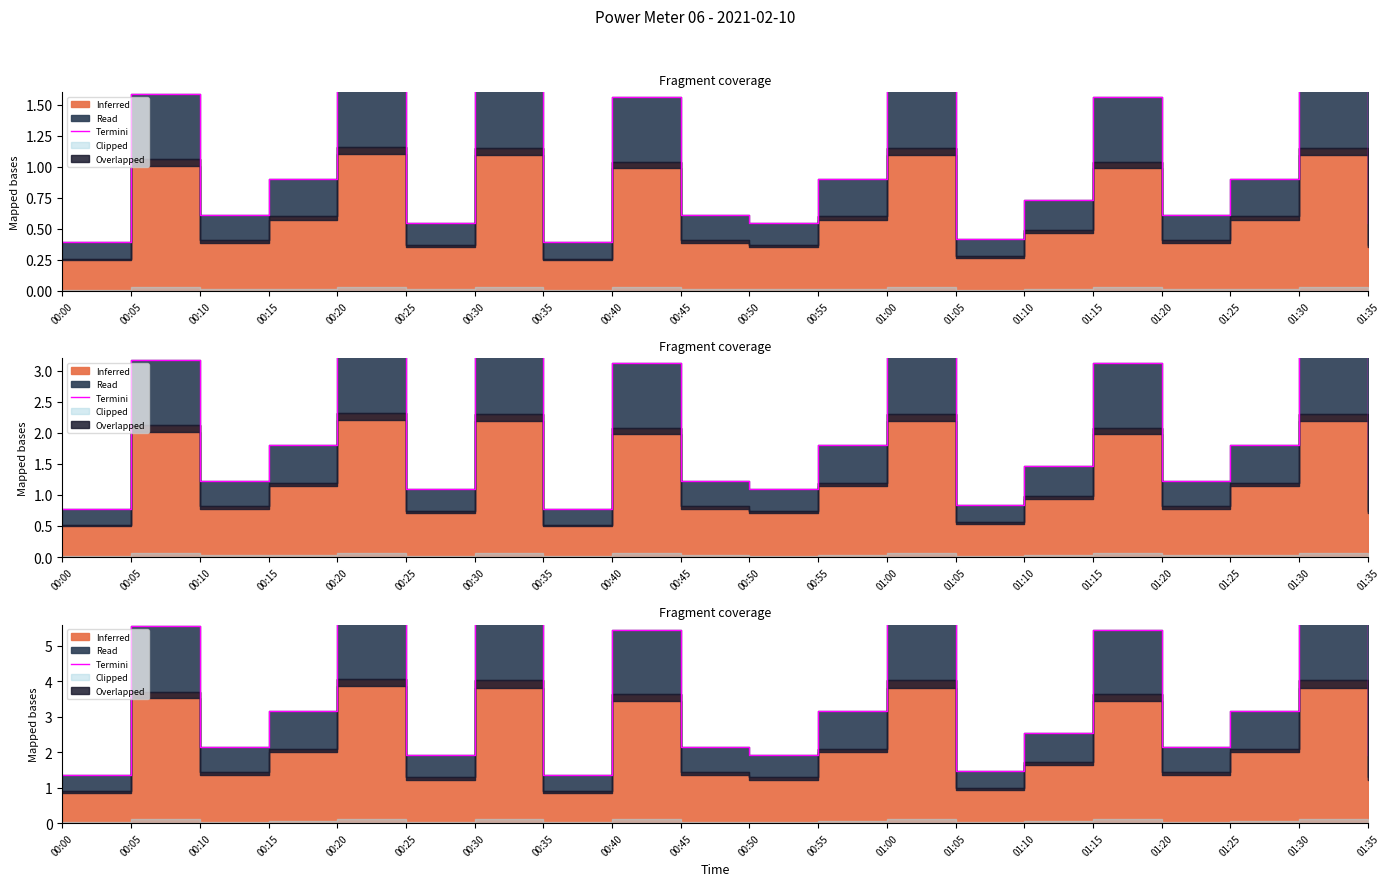

Which category has the highest value across all series?

00:20